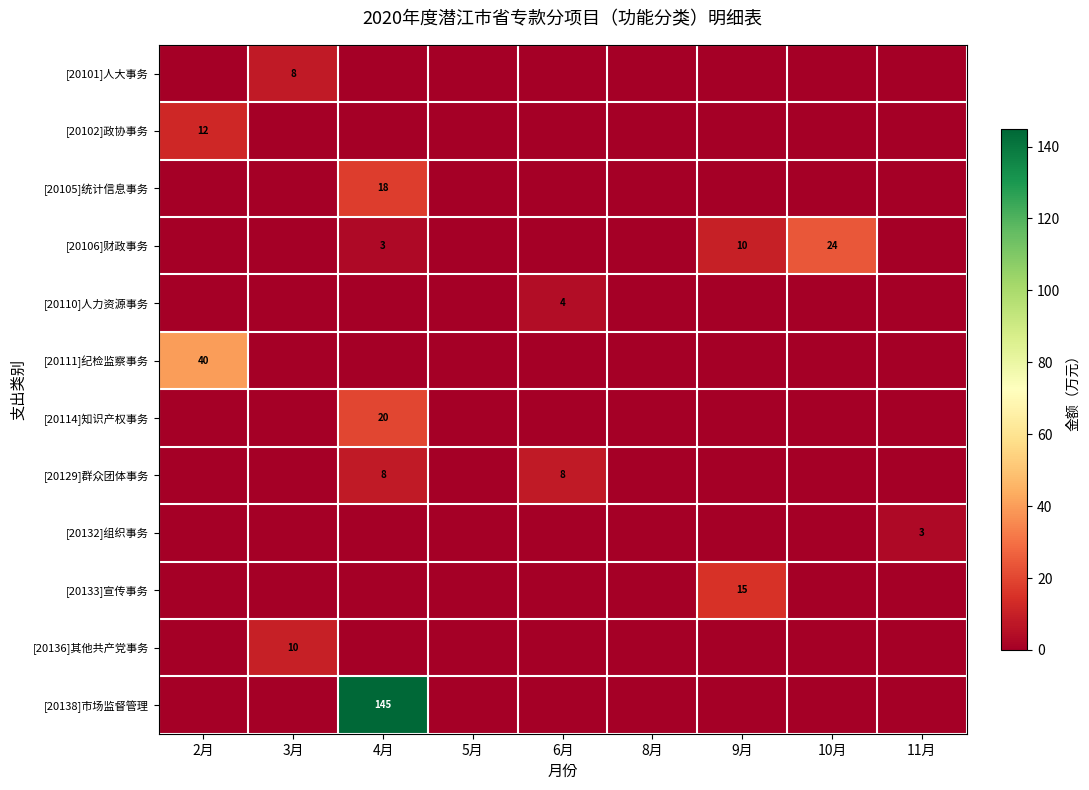

At which label is [20101]人大事务 closest to 4?

2月